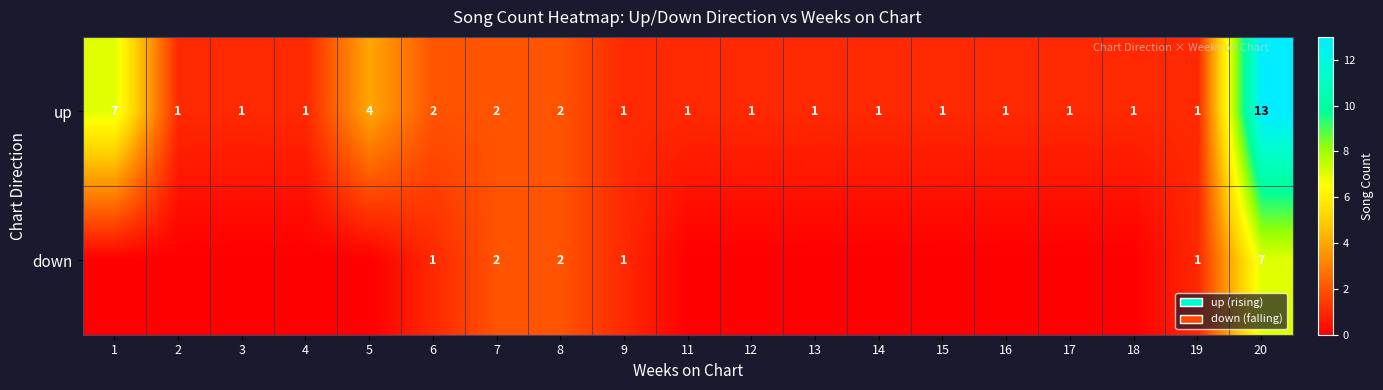

How many values in the up series exceed 1?

6